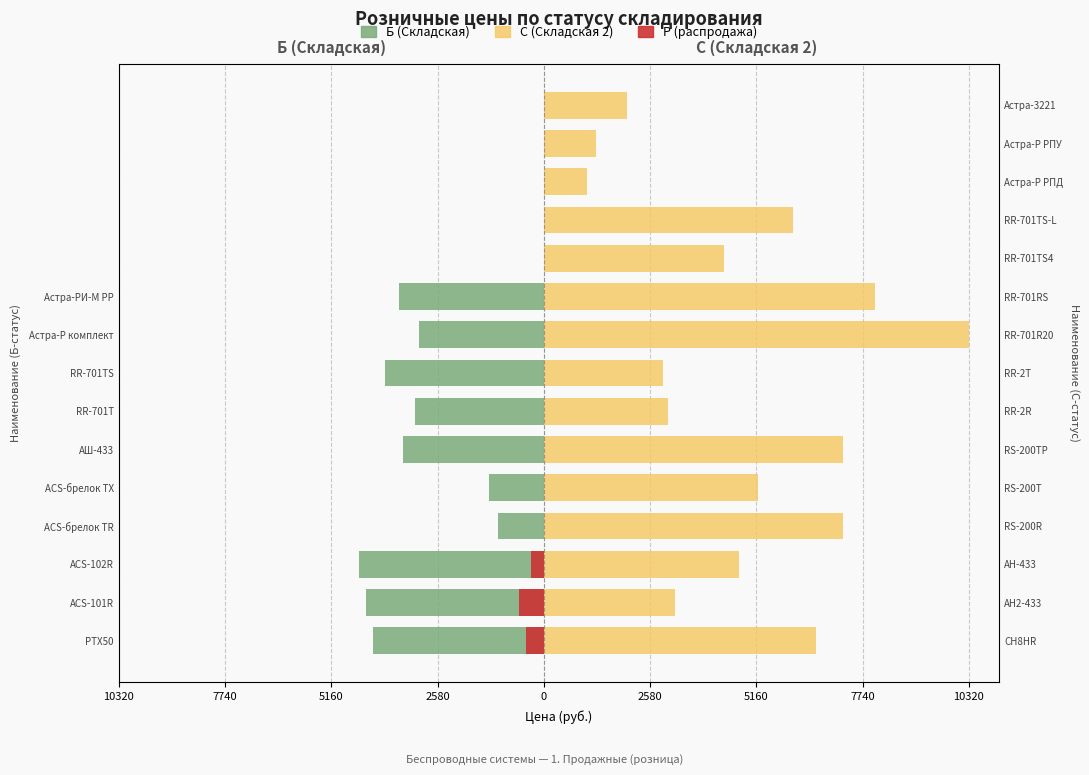

How many bars are there in total?

45